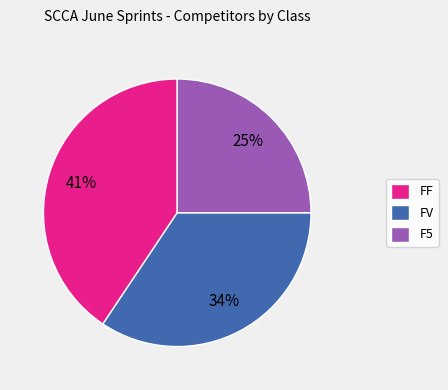

Combined, do F5 and FF account for over 50%?

Yes